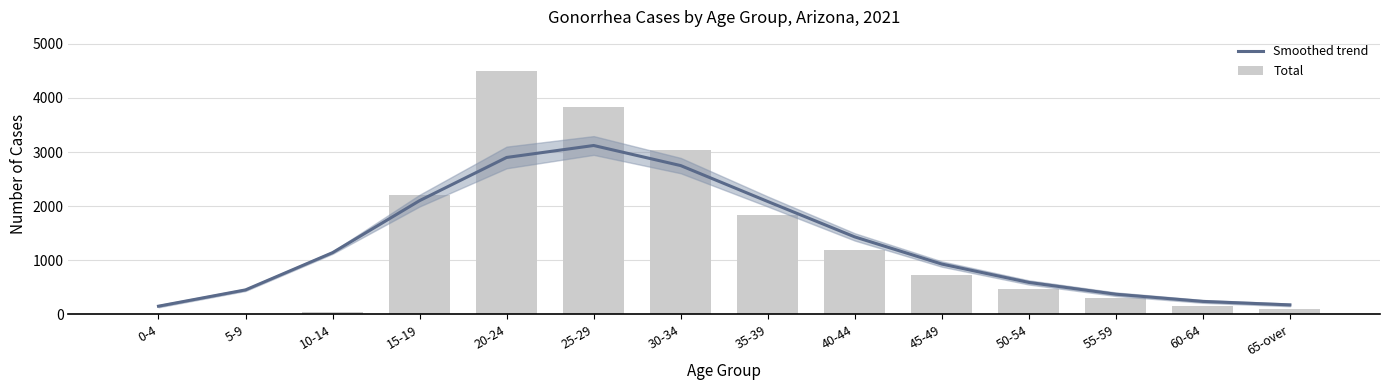

The value of Total at 45-49 is 724.0. True or false?

True